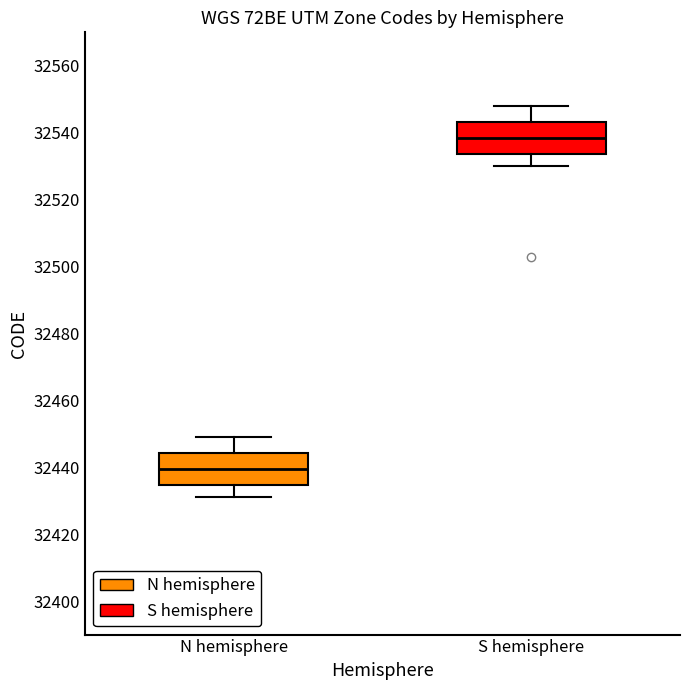

Where does the median line of the box for S hemisphere sit on the y-axis? The values are not printed on the chart, so give them approximately, as read against the axis.

32538